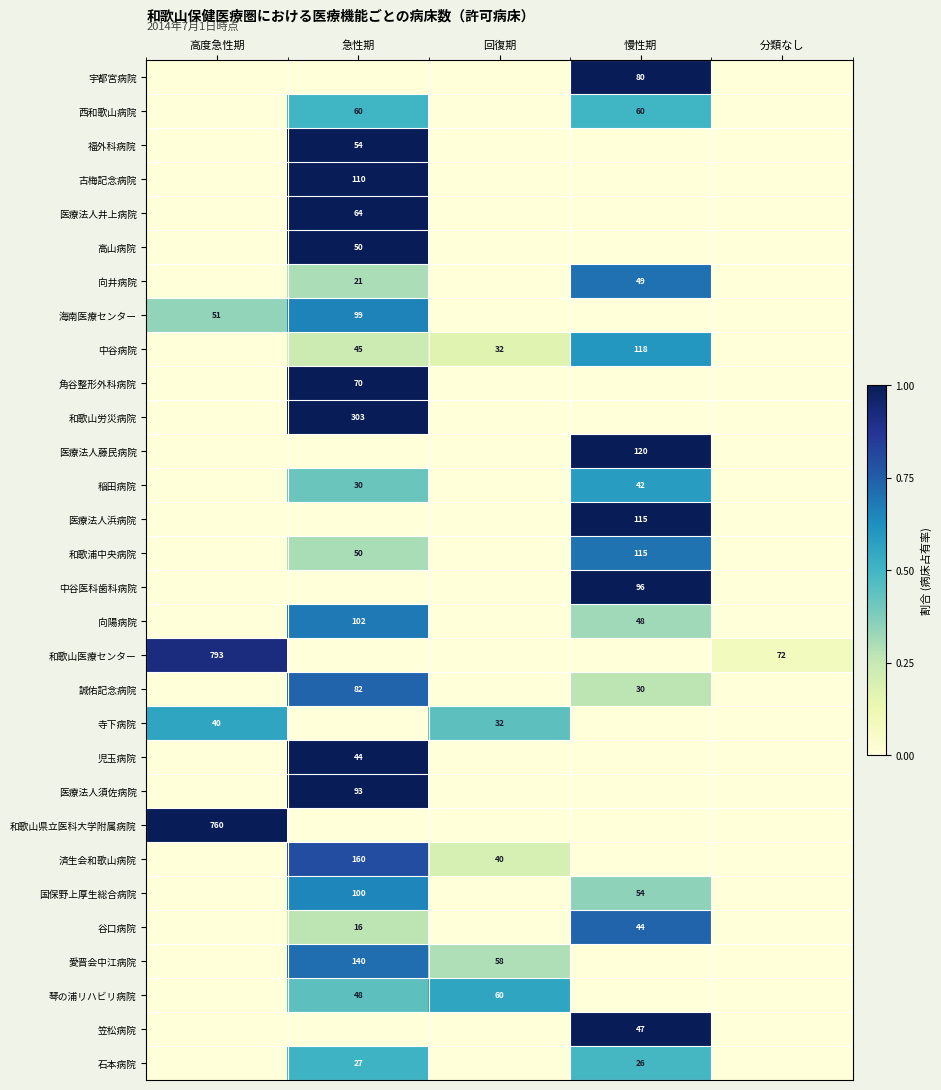

True or false: 国保野上厚生総合病院 has a value of 54 at 慢性期.

True